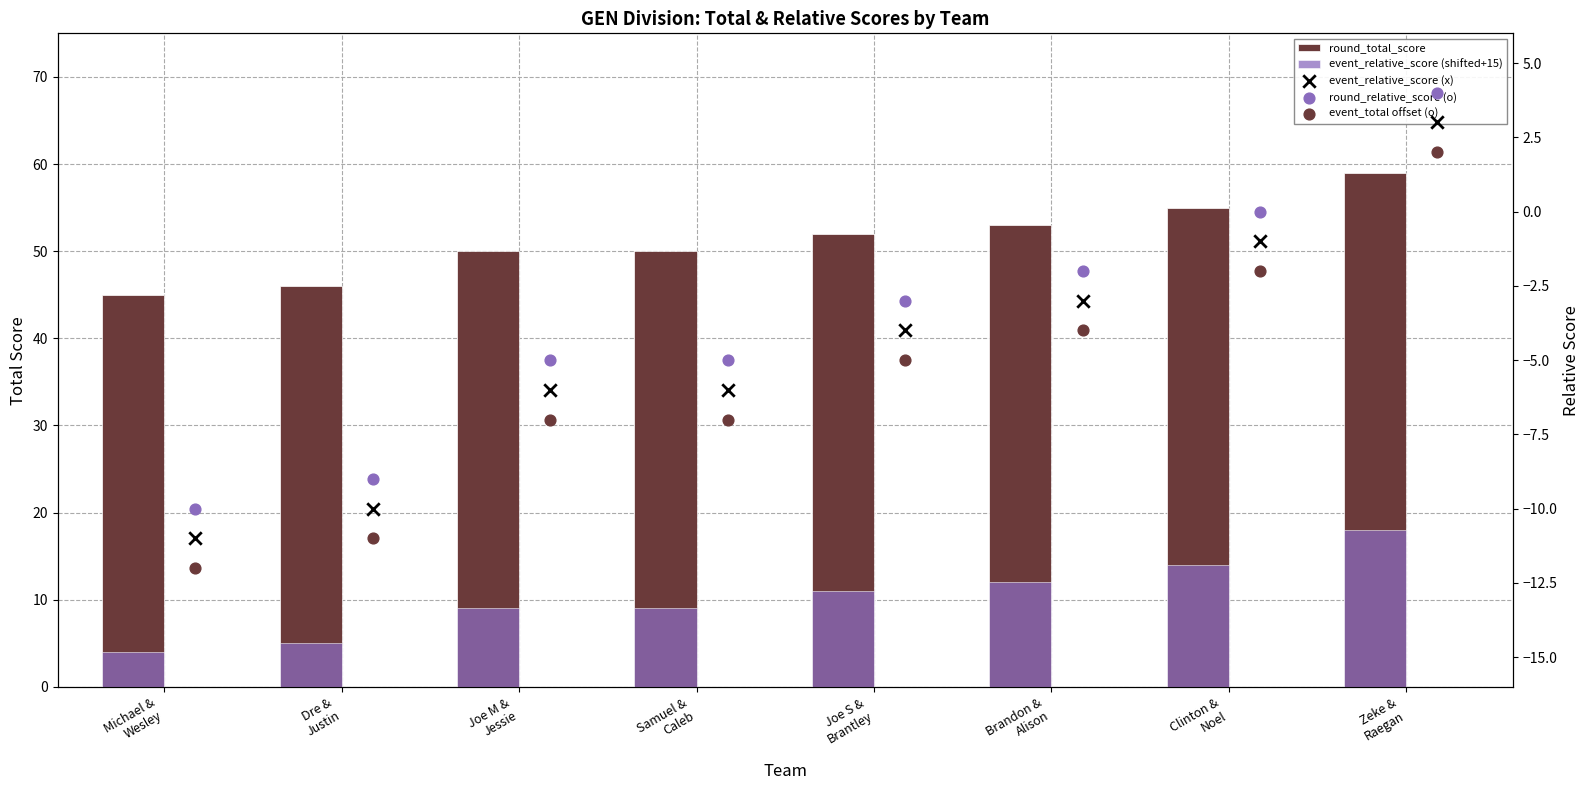

Which series has the largest total across all categories?

round_total_score